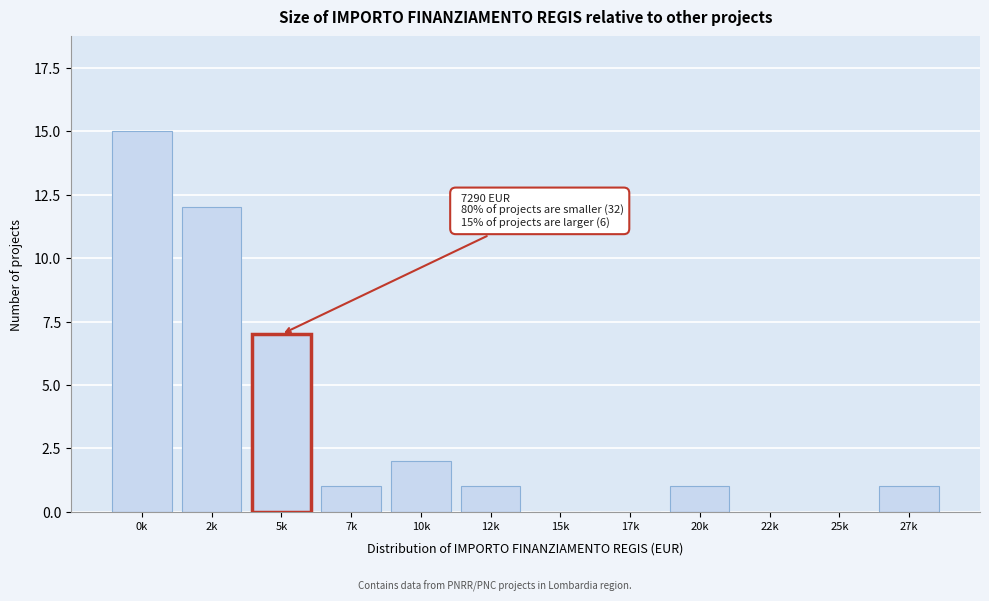

Reading right to left, transcribe all the data shown in this chart.

27k=1	25k=0	22k=0	20k=1	17k=0	15k=0	12k=1	10k=2	7k=1	5k=7	2k=12	0k=15